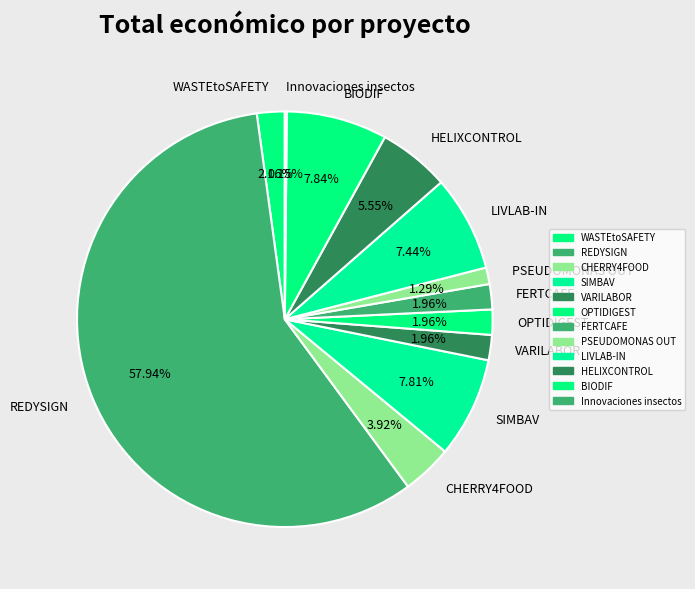

What percentage is NOT represented by VARILABOR?

98.0%